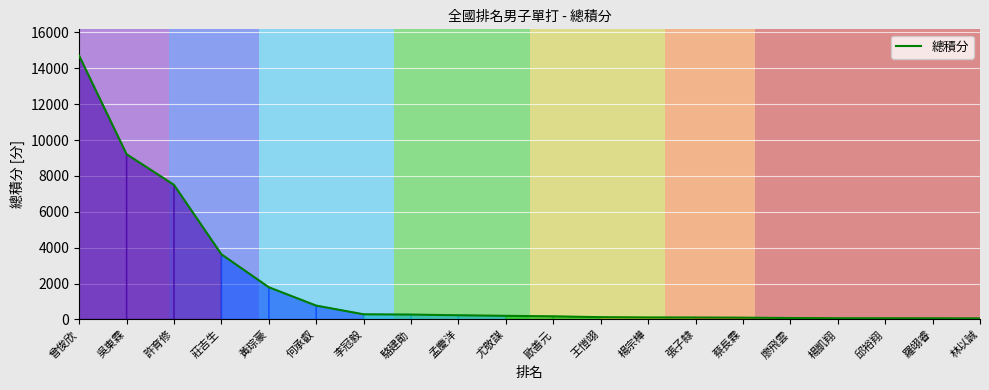

Does the chart have visible grid lines?

Yes